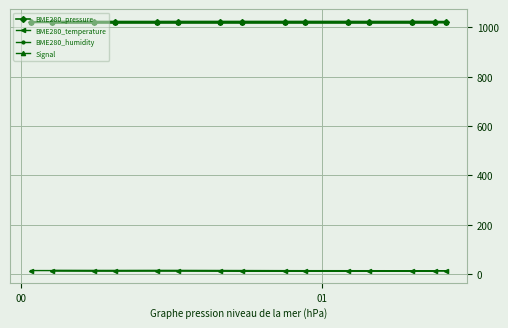

What is the maximum value for BME280_pressure?

1021.0